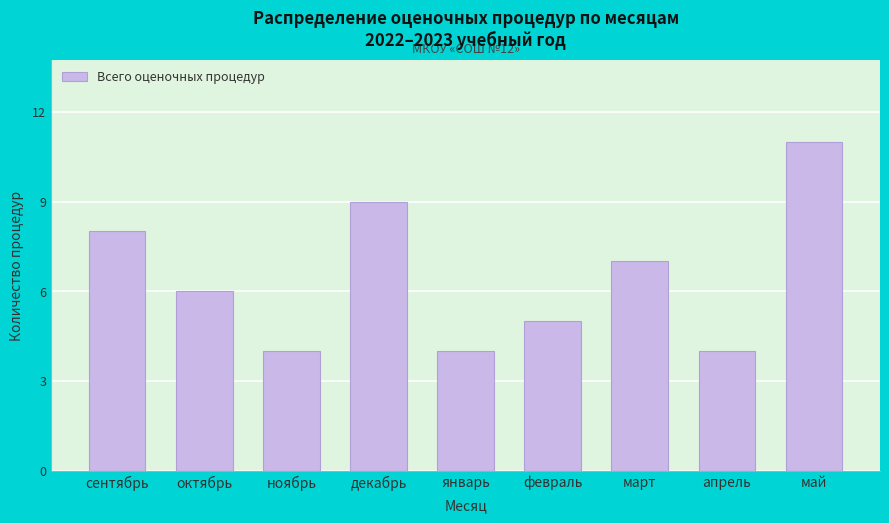

Reading left to right, what are all the values shown in this chart?

сентябрь=8	октябрь=6	ноябрь=4	декабрь=9	январь=4	февраль=5	март=7	апрель=4	май=11